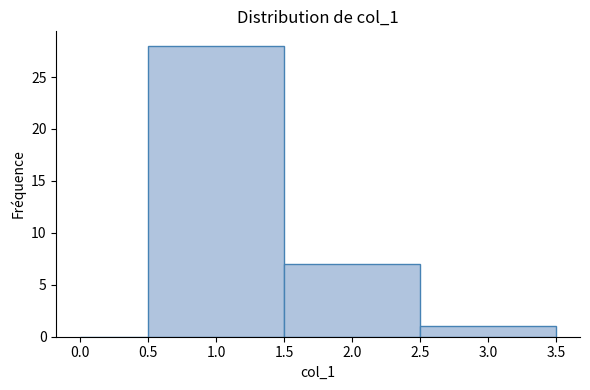

What is the height of the bar covering 0.5 to 1.5 on the x-axis? The values are not printed on the chart, so give them approximately, as read against the axis.

28